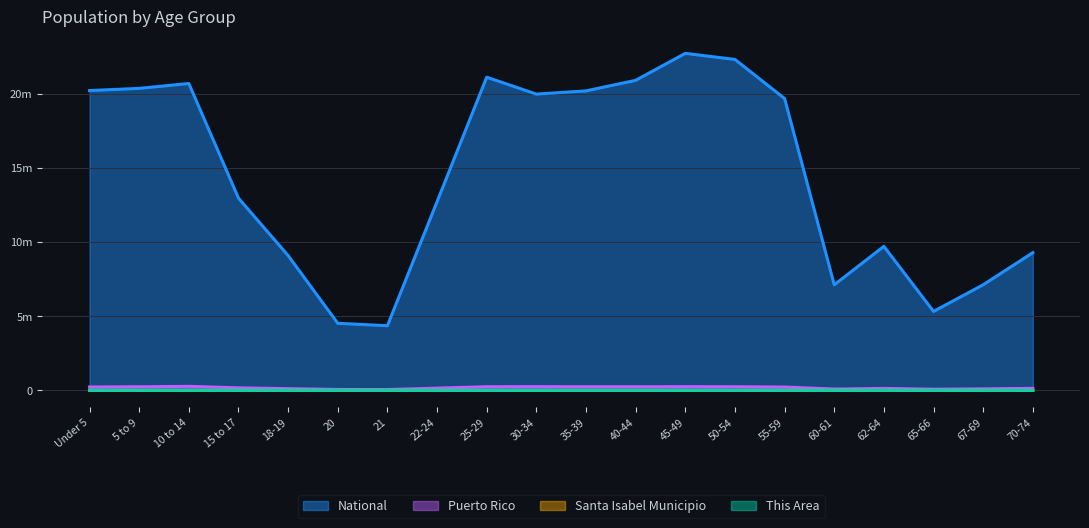

How many lines are shown in the chart?

4